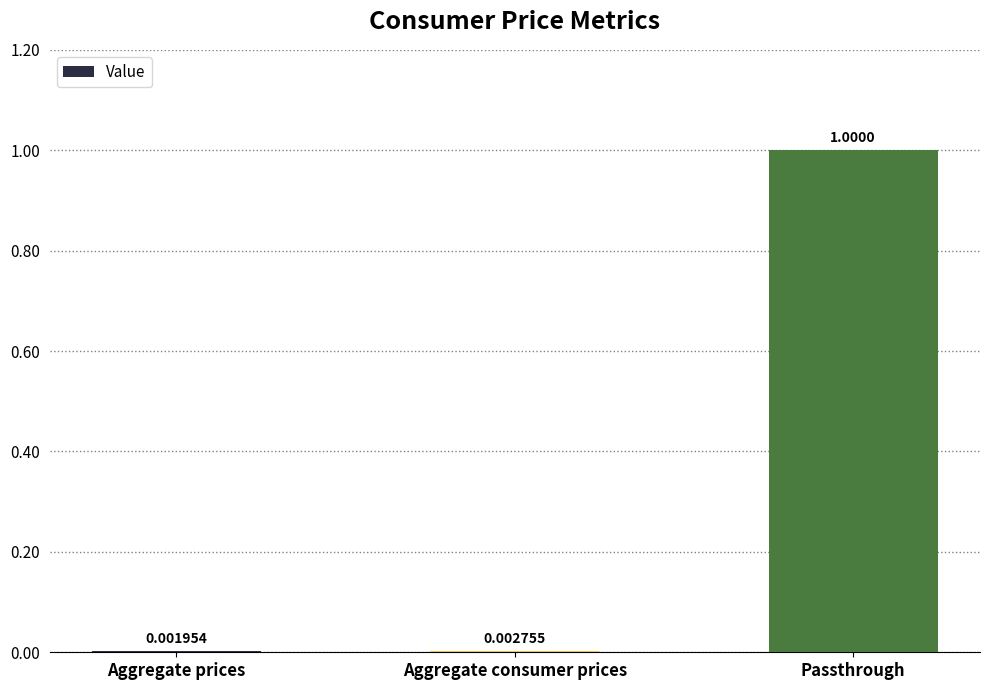

At which category does the chart reach its peak across all series?

Passthrough